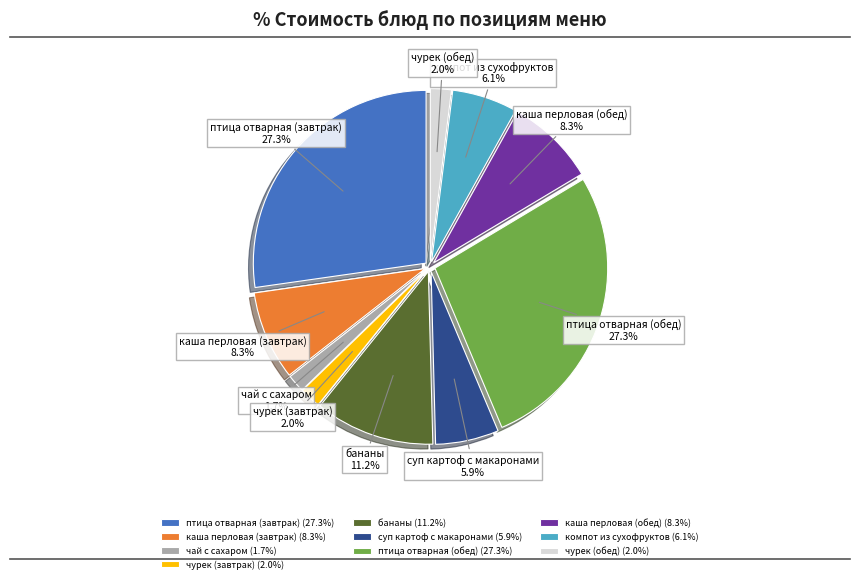

What percentage do компот из сухофруктов and птица отварная (завтрак) together represent?

33.4%